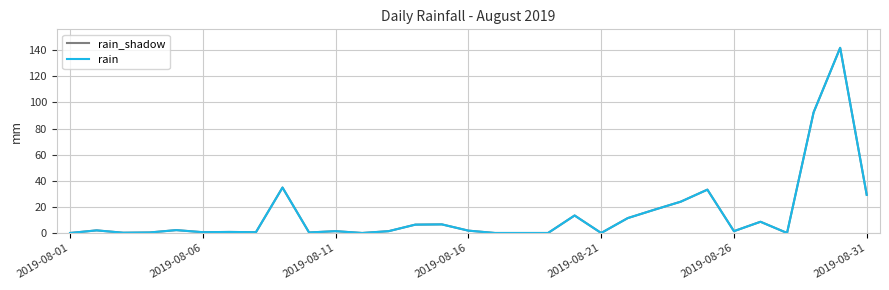

Which category has the lowest value across all series?

2019-08-01